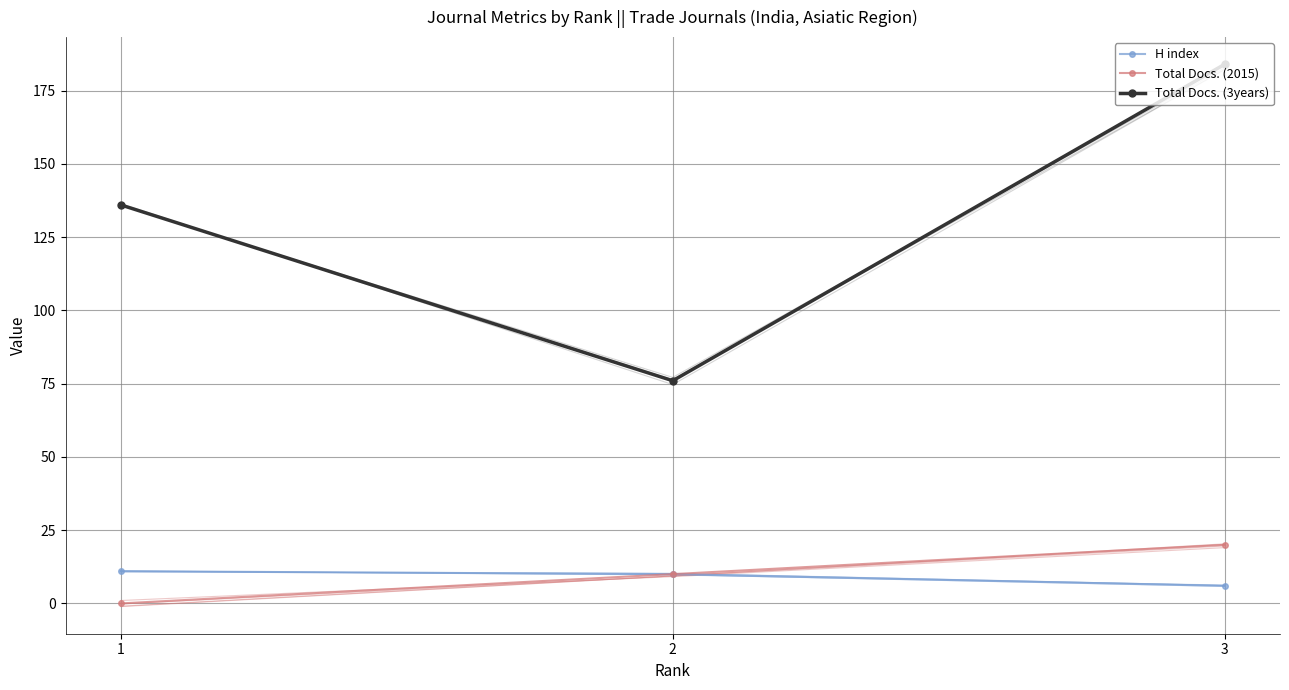

The Total Docs. (3years) series shows 136 at 1. True or false?

True